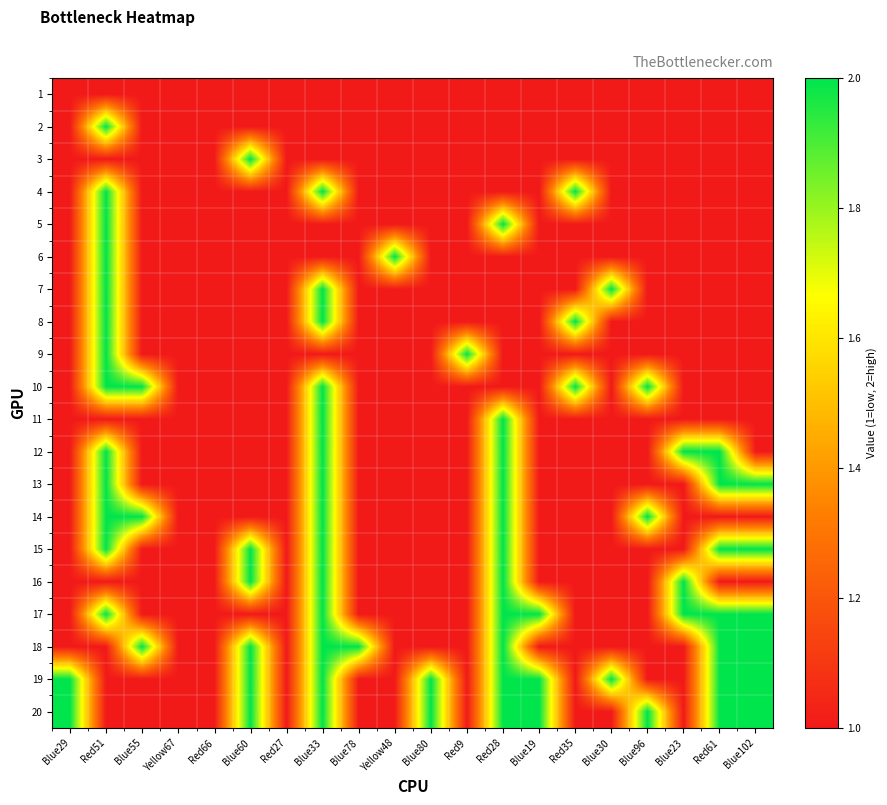

At how many categories does at least one series exceed 1?

17